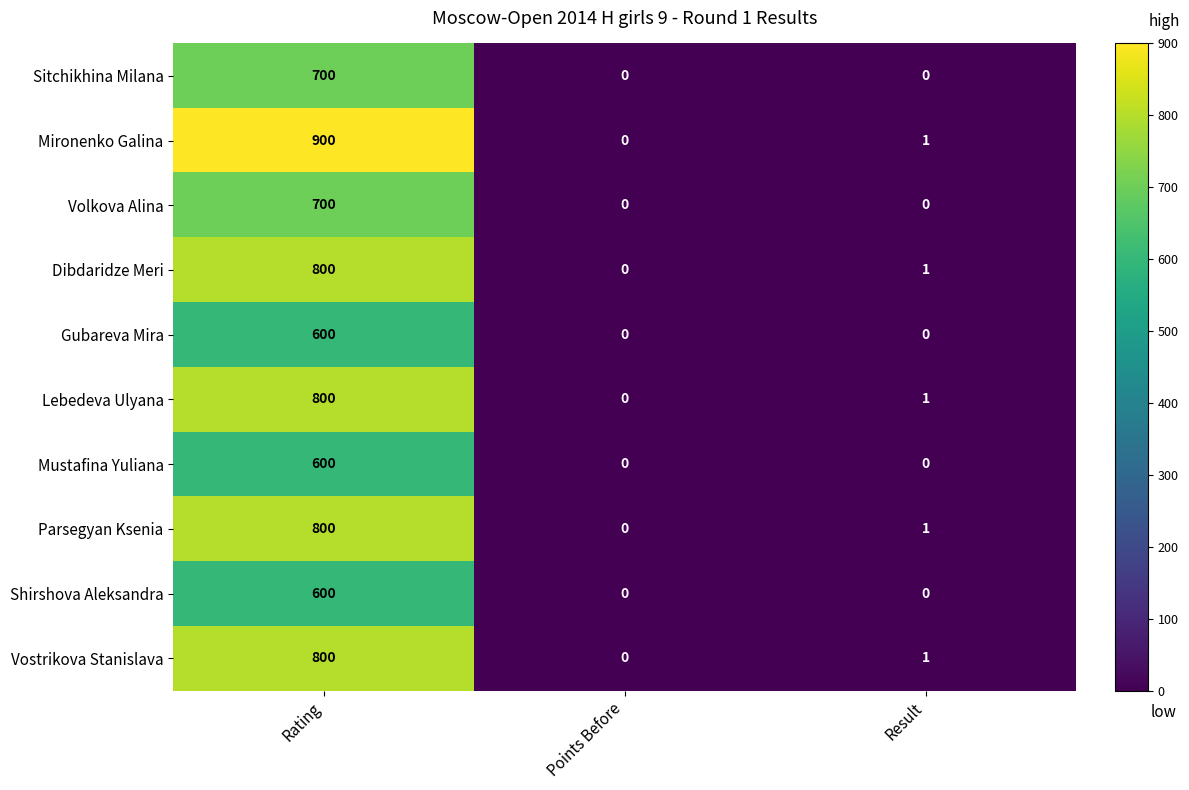

True or false: Dibdaridze Meri has a value of 497 at Rating.

False